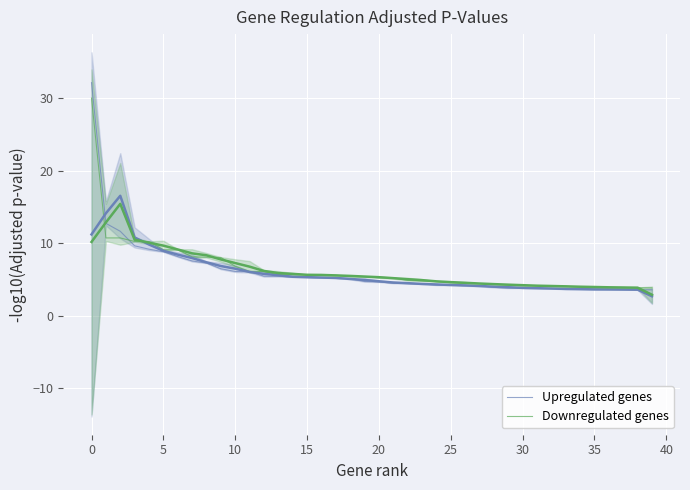

Reading left to right, extract all data points from this chart.

Upregulated genes: 32.1	12.7	11.6	9.6	9.2	8.8	8.2	7.6	7.3	6.5	6.1	6.1	5.5	5.4	5.3	5.3	5.2	5.2	5.1	4.7	4.7	4.5	4.4	4.4	4.2	4.2	4.1	4.1	3.9	3.8	3.8	3.8	3.8	3.7	3.6	3.6	3.6	3.6	3.6	3.6
Downregulated genes: 30.0	10.7	10.7	10.2	10.2	9.1	9.1	8.1	8.1	8.0	6.8	6.1	6.1	5.7	5.7	5.7	5.6	5.6	5.4	5.4	5.2	5.2	4.9	4.8	4.7	4.6	4.5	4.4	4.3	4.2	4.1	4.1	4.1	4.1	4.0	3.9	3.9	3.9	3.9	3.8